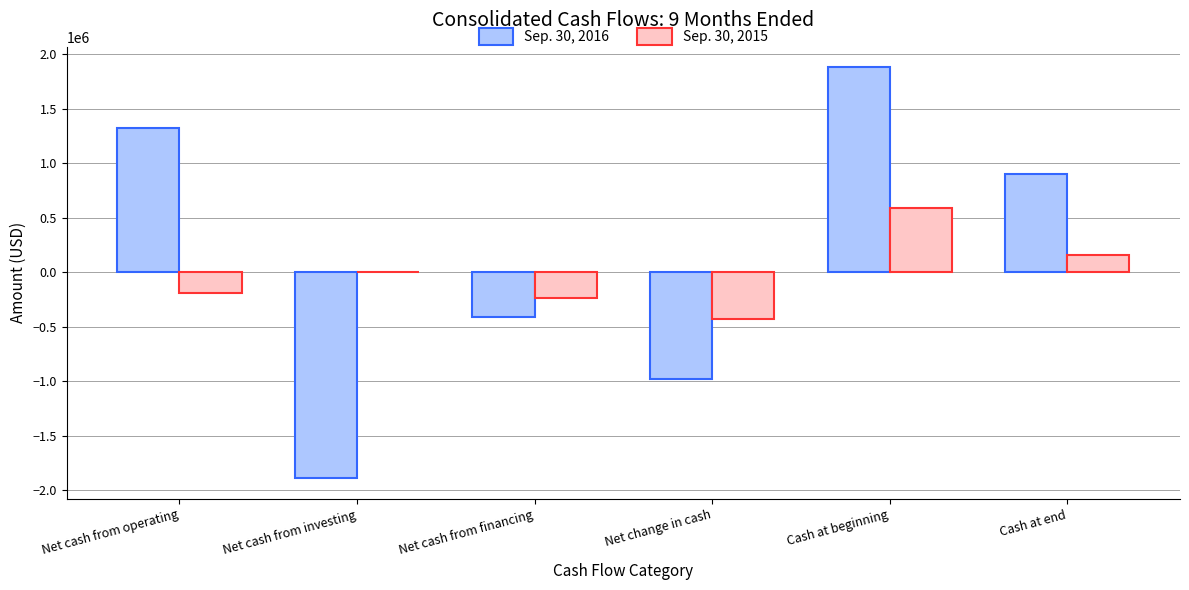

Reading right to left, extract all data points from this chart.

Sep. 30, 2016: Cash at end=897938	Cash at beginning=1877991	Net change in cash=-980053	Net cash from financing=-409582	Net cash from investing=-1889329	Net cash from operating=1318858
Sep. 30, 2015: Cash at end=159250	Cash at beginning=587021	Net change in cash=-427771	Net cash from financing=-238869	Net cash from investing=0	Net cash from operating=-188902